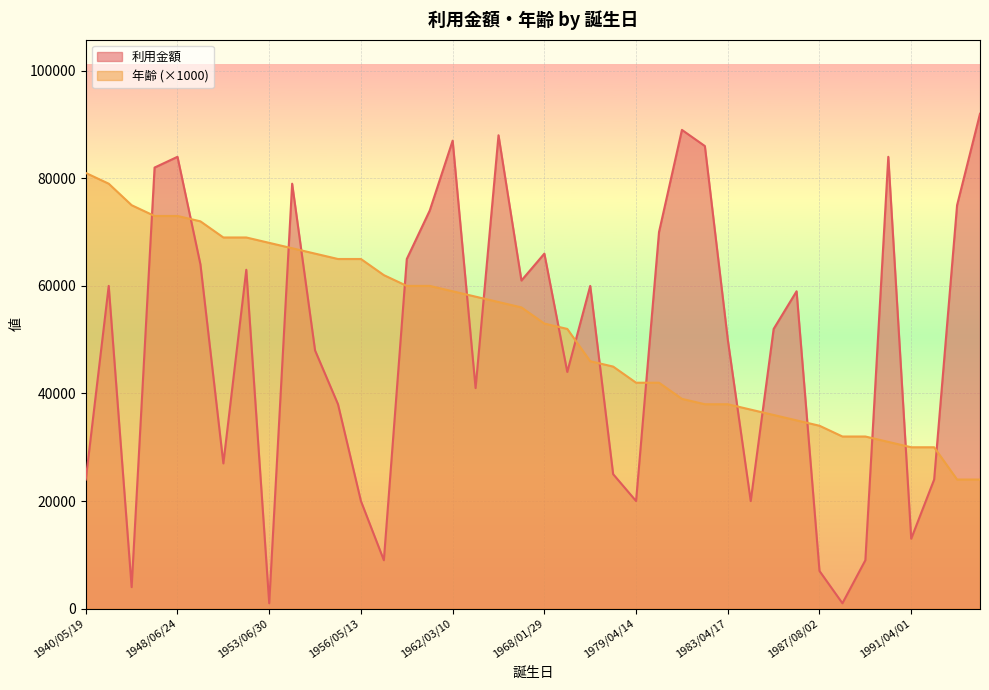

Does the chart display data point markers on the line(s)?

No